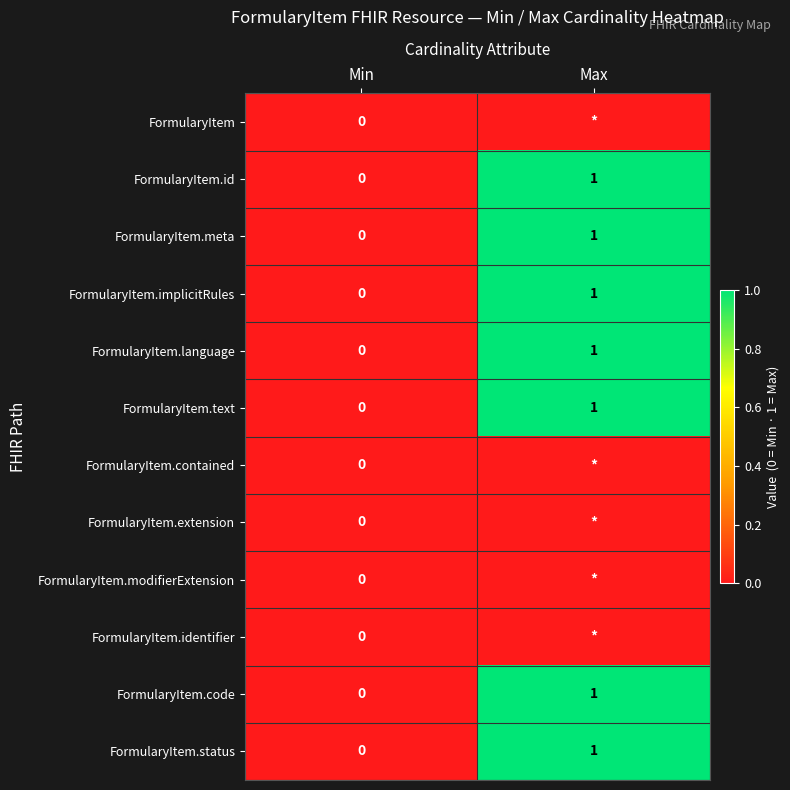

How many values in the FormularyItem.text series are below 1?

1